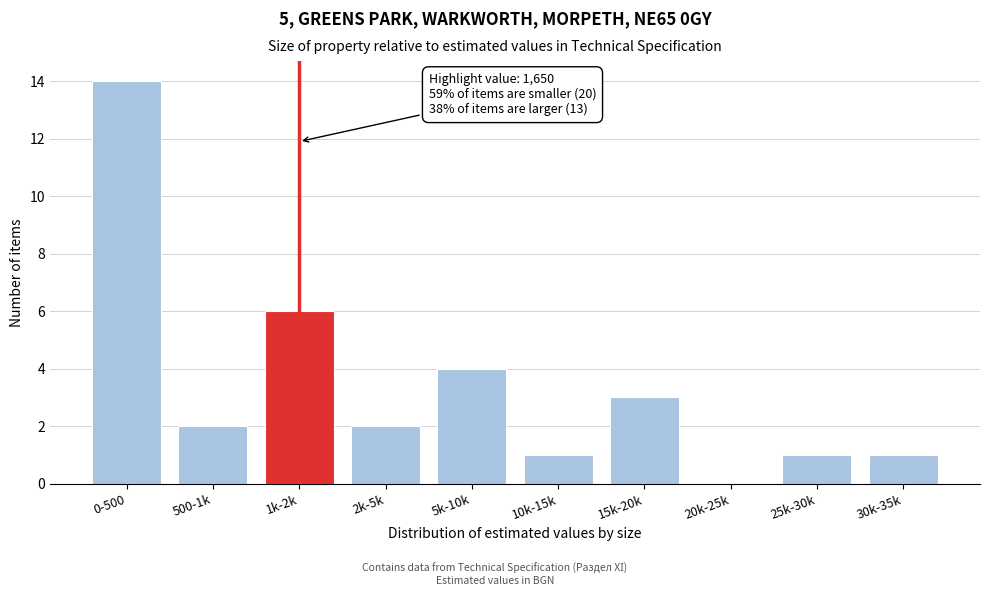

Reading left to right, transcribe all the data shown in this chart.

0-500=14	500-1k=2	1k-2k=6	2k-5k=2	5k-10k=4	10k-15k=1	15k-20k=3	20k-25k=0	25k-30k=1	30k-35k=1